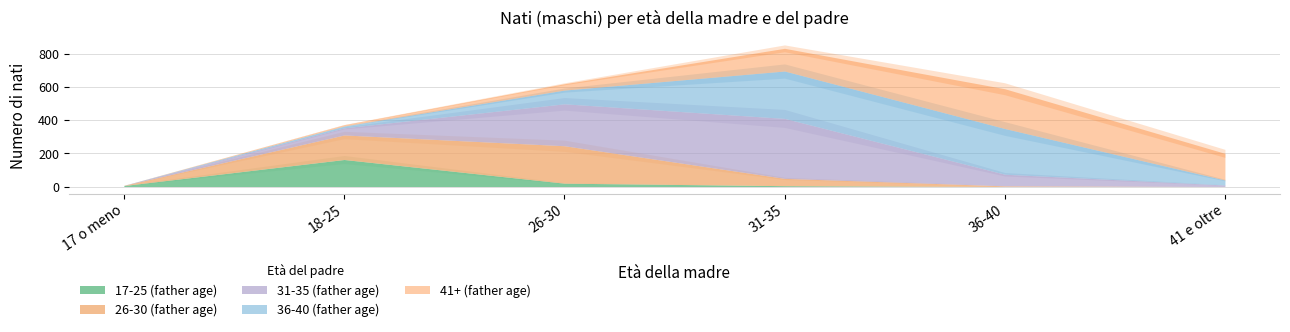

How many interior local peaks does the 26-30 (father age) series have?

1